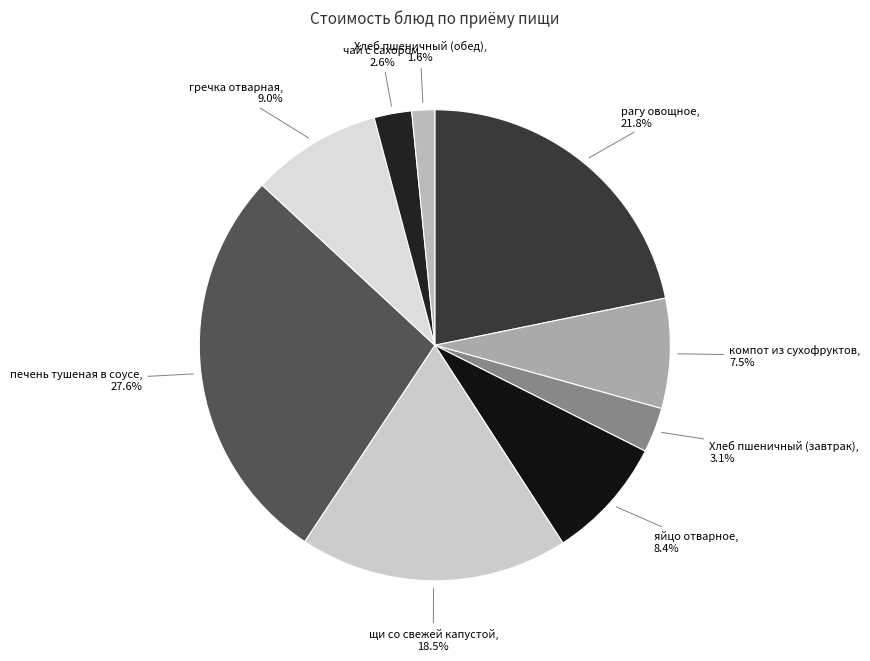

Is the sum of гречка отварная and печень тушеная в соусе greater than half?

No